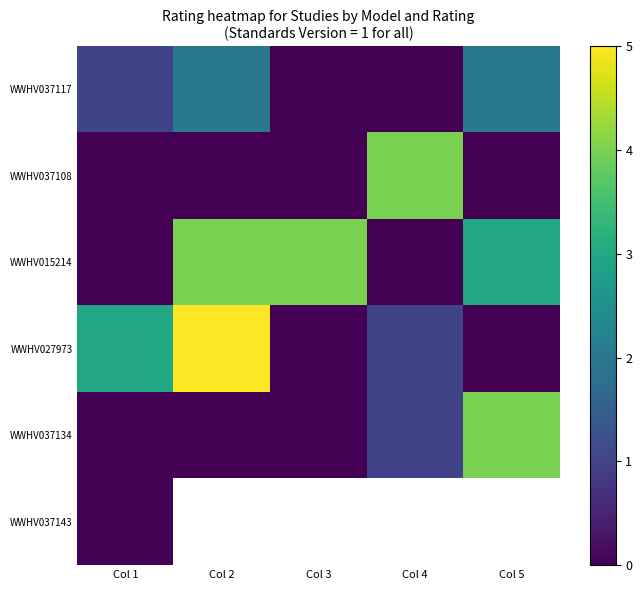

What is the difference between the maximum and second lowest values in the WWHV037134 series?

4.0